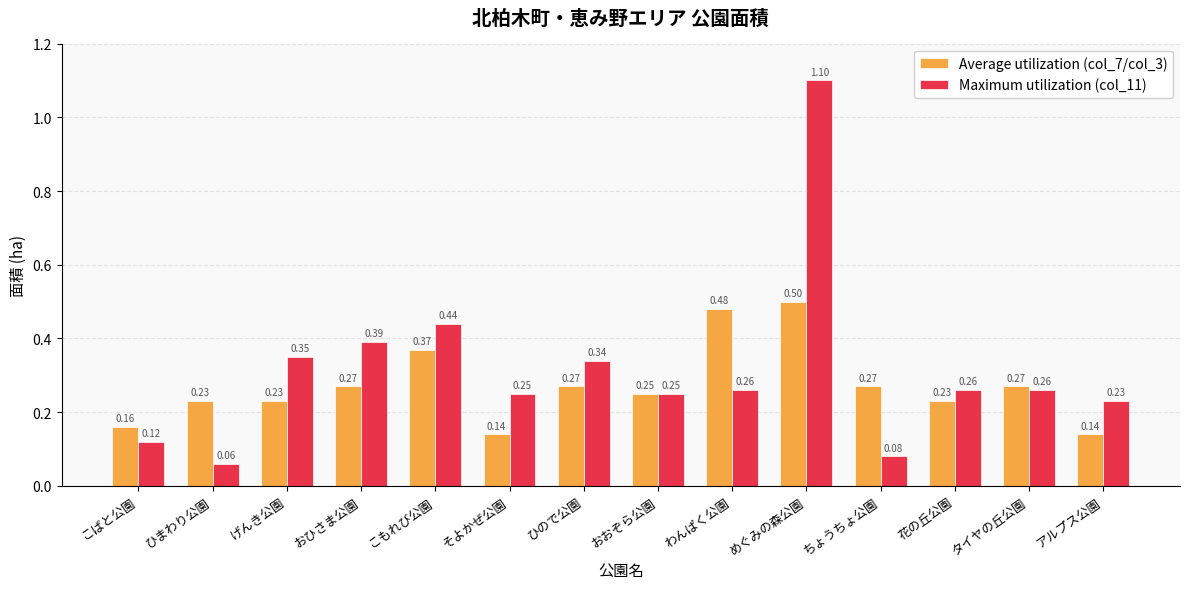

List the series in order of their peak value, lowest first.

Average utilization (col_7/col_3), Maximum utilization (col_11)